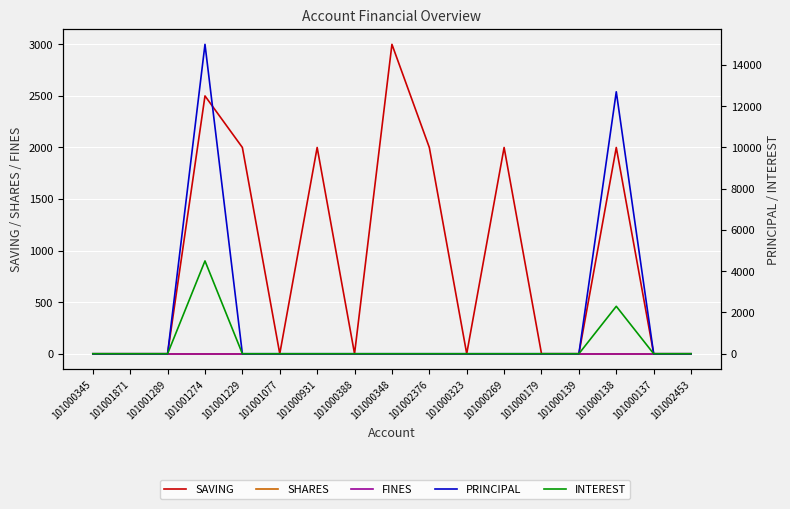

What position from the right is 101000388?

10